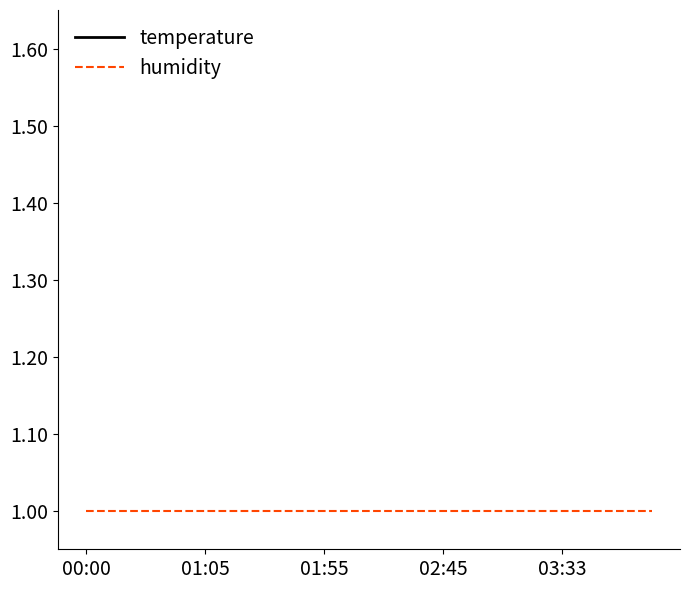

Which series has the widest spread of values?

temperature